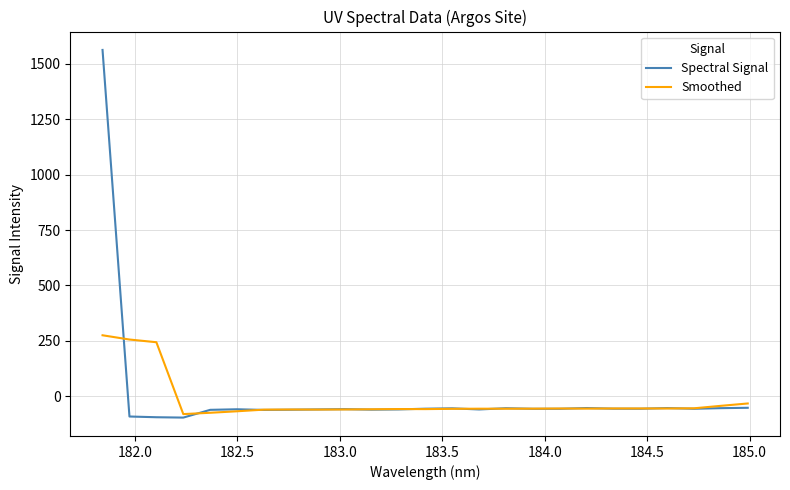

Does the chart display data point markers on the line(s)?

No